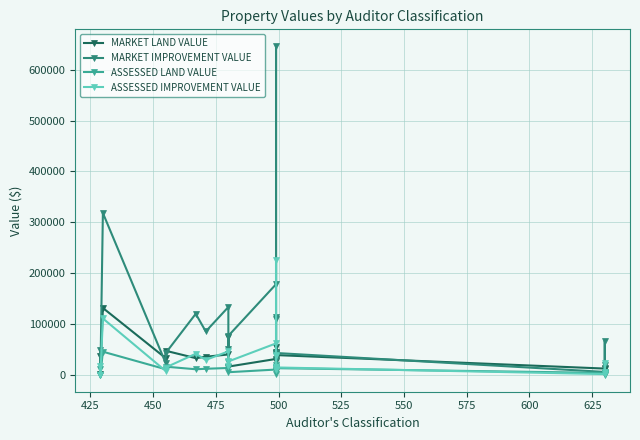

True or false: ASSESSED IMPROVEMENT VALUE and MARKET LAND VALUE cross at least once.

True